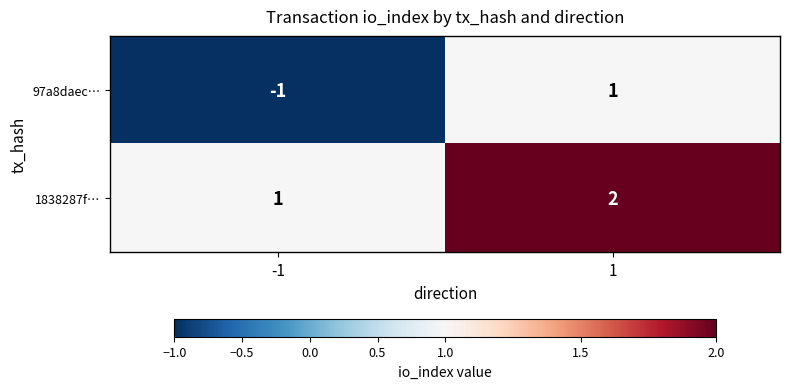

At how many categories does at least one series exceed 0?

2